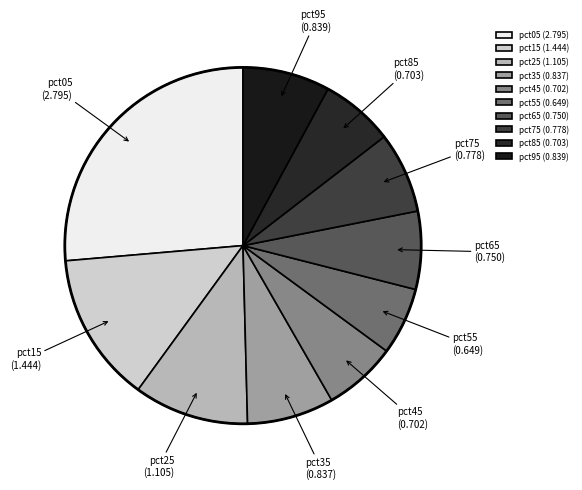

Is there a majority slice in this chart?

No